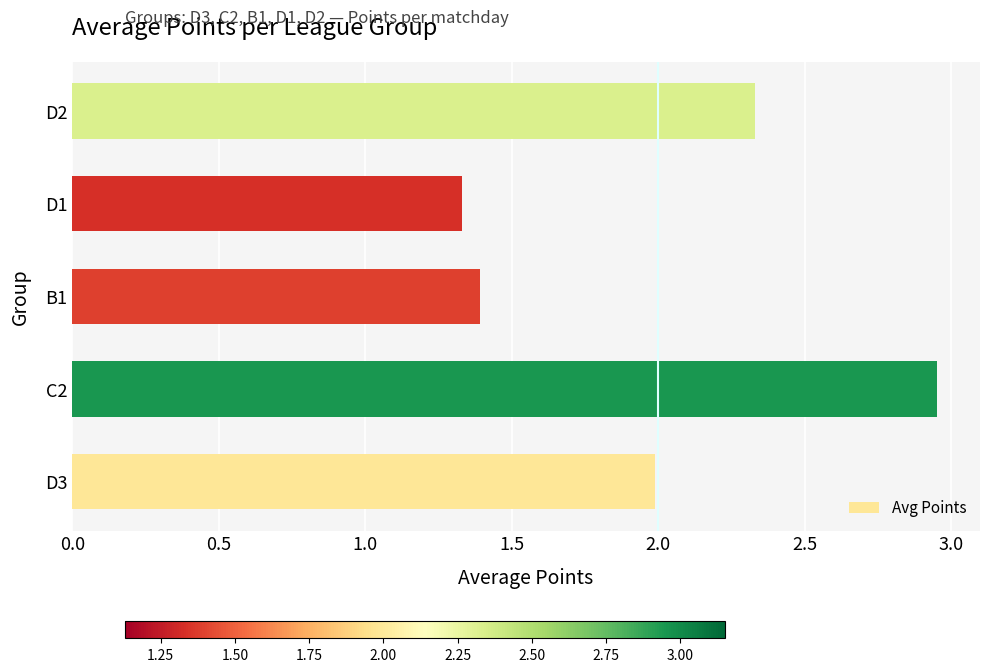

List the labels in order of value, smallest first.

D1, B1, D3, D2, C2